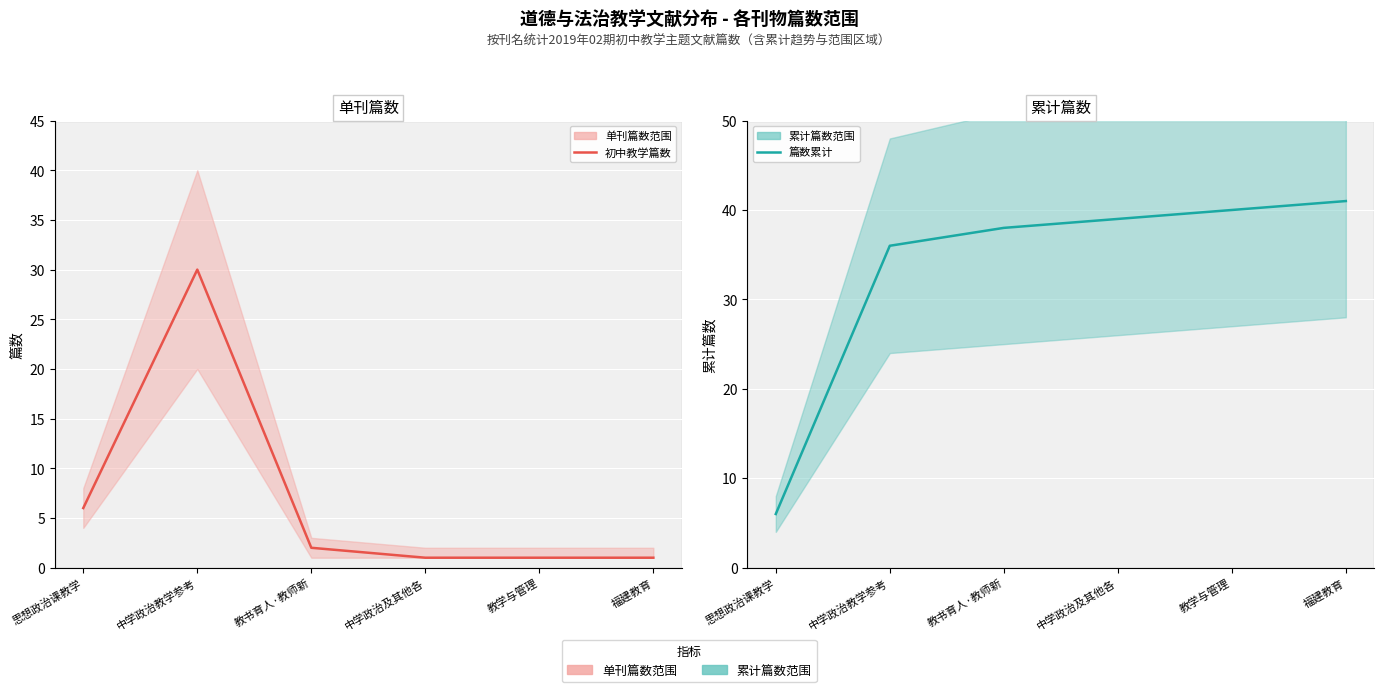

Between 中学政治及其他各 and 教学与管理, which series saw the biggest shift?

篇数累计